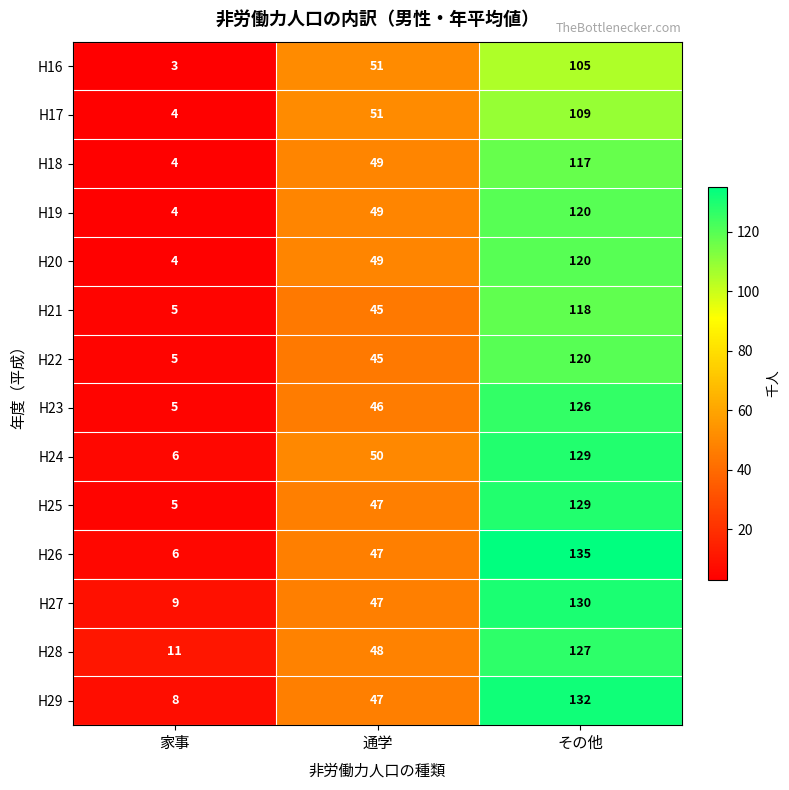

Count the H18 values in the range 4 to 117.

3